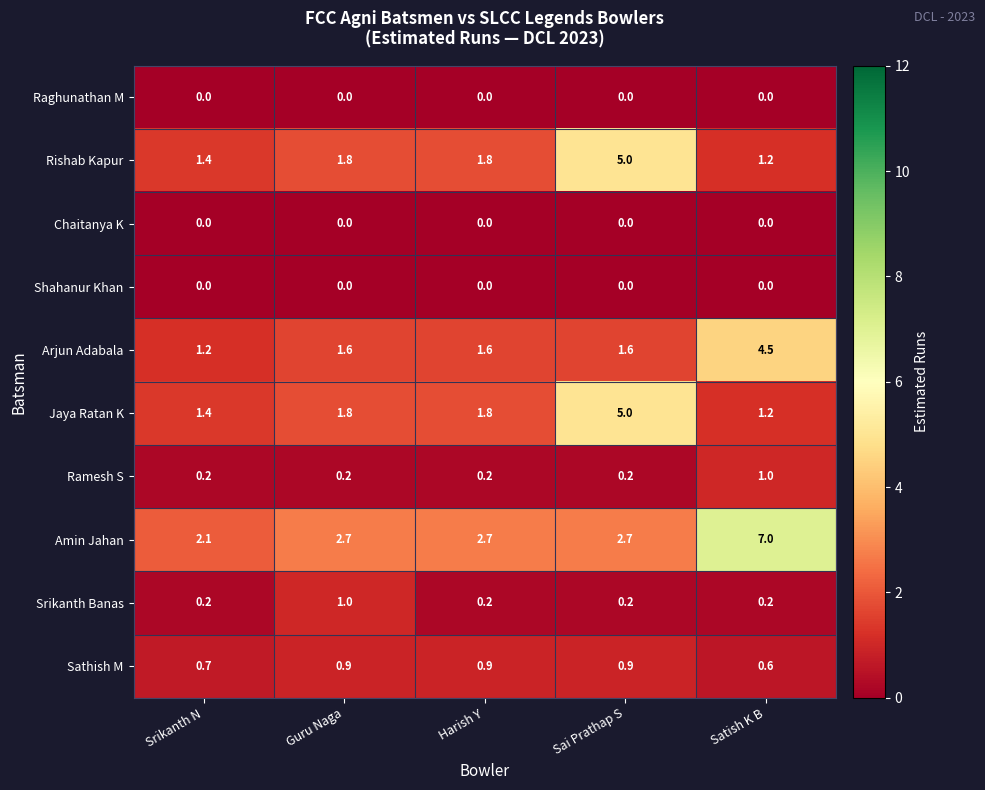

Is the value of Jaya Ratan K at Guru Naga greater than the value of Rishab Kapur at Srikanth N?

Yes